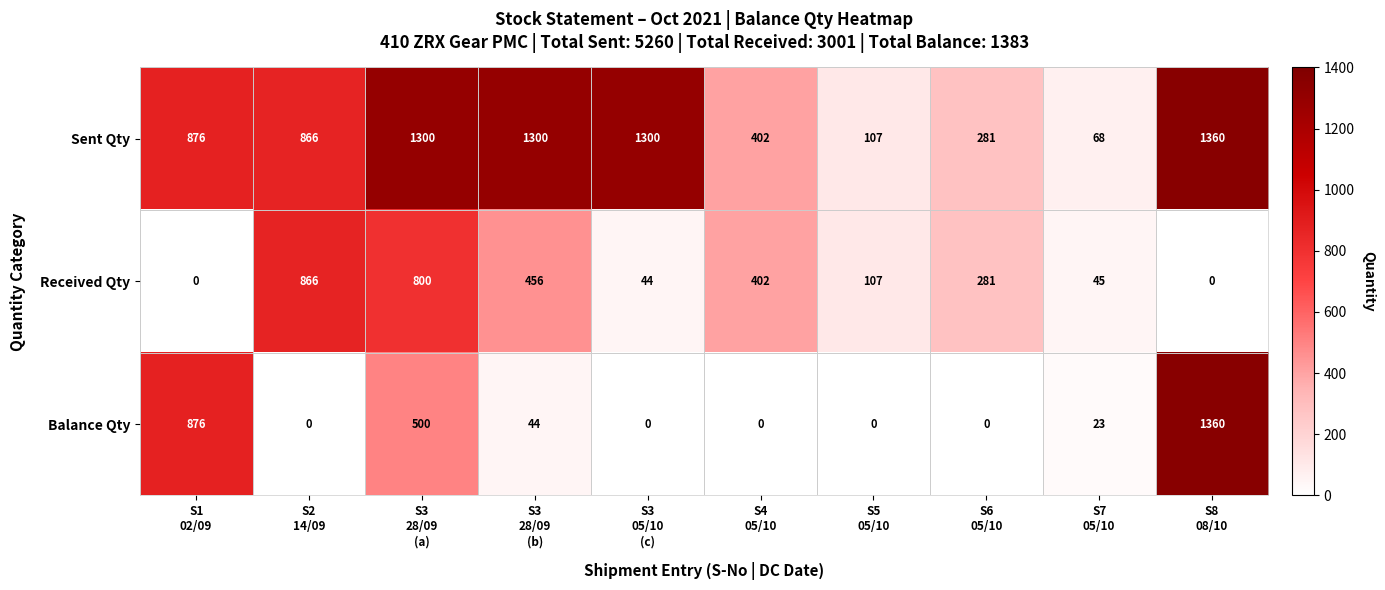

What is the difference between the second highest and minimum values in the Received Qty series?

800